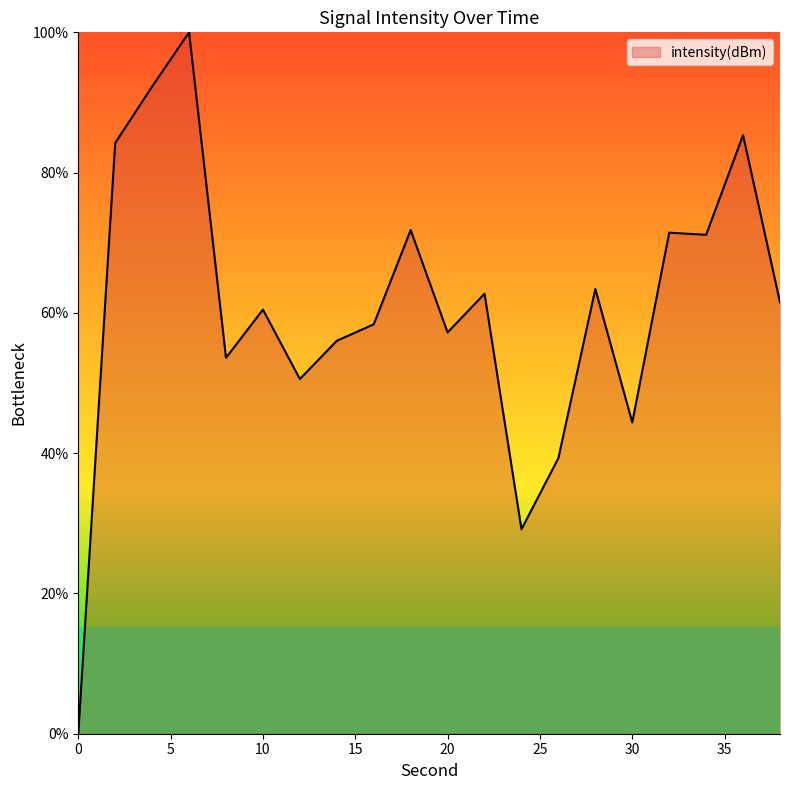

What is the greatest value displayed?

100.0